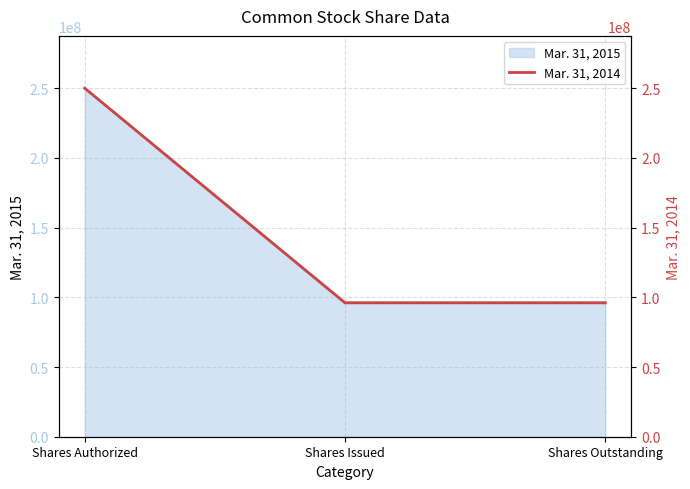

What is the approximate value at Shares Issued?

96012000